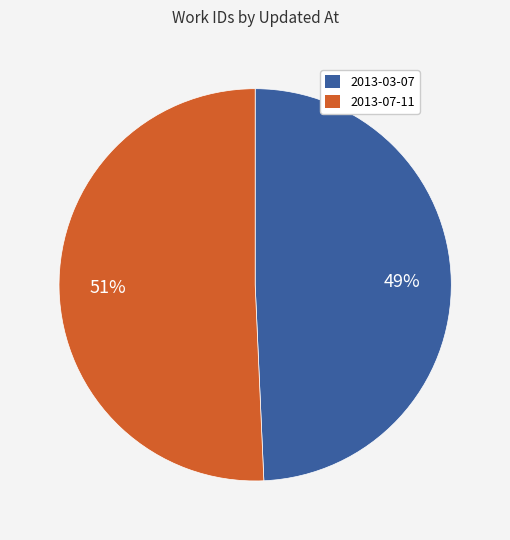

Is there any slice that represents more than half of the pie?

Yes